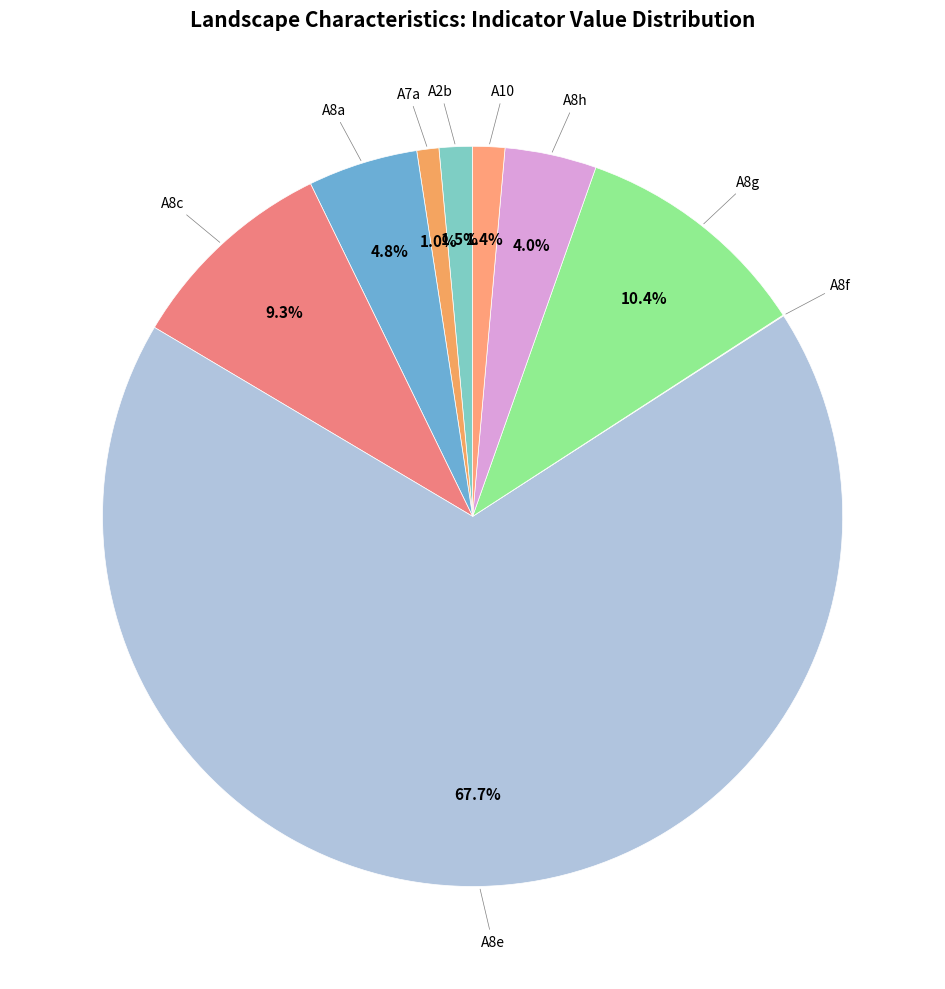

Which slice is the smallest?

A8f